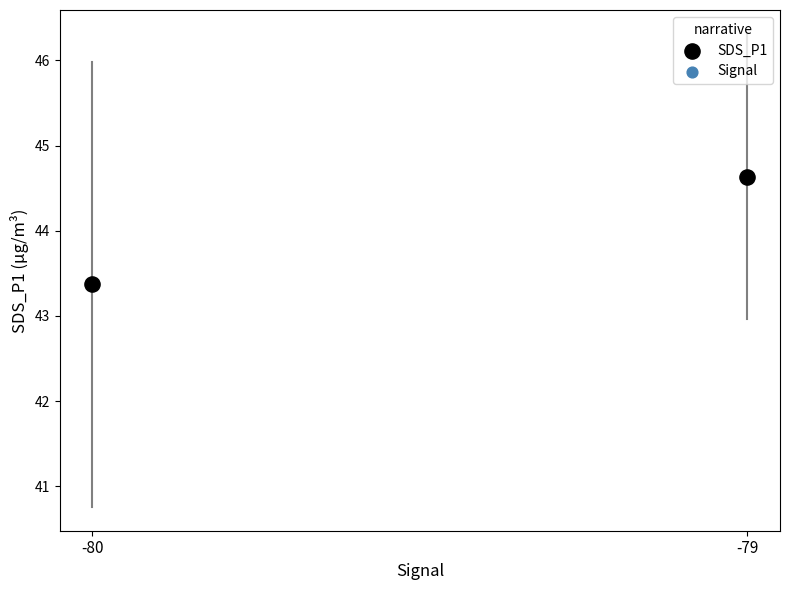

What is the range of Y values (max minus min)?

1.3